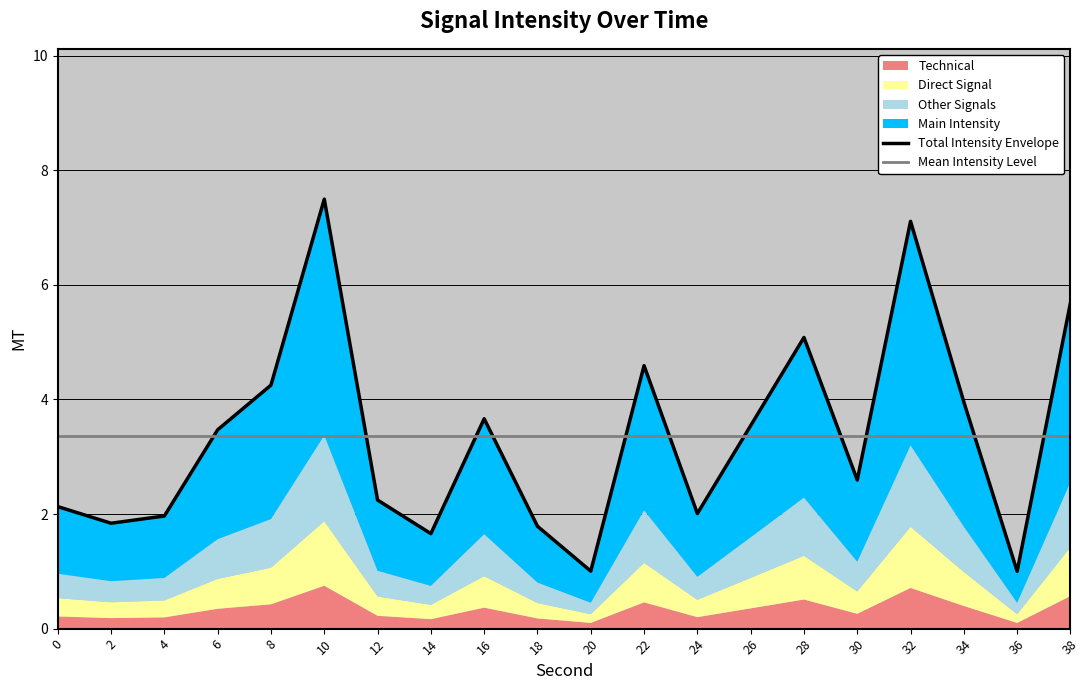

How many intersections are there between Total Intensity Envelope and Mean Intensity Level?

11